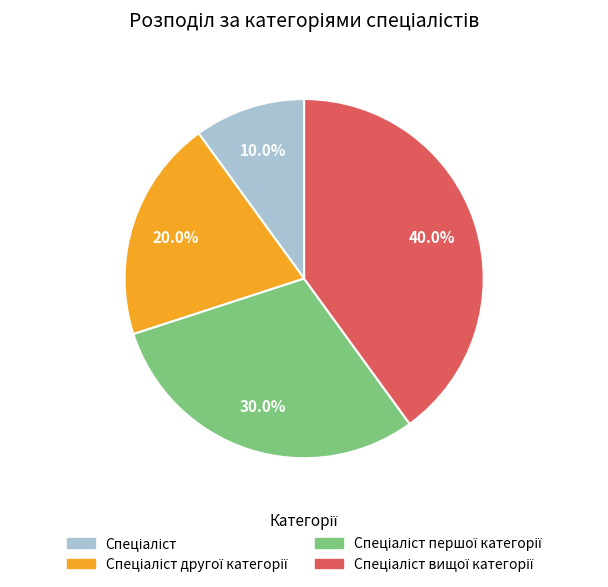

Does any single category account for the majority?

No